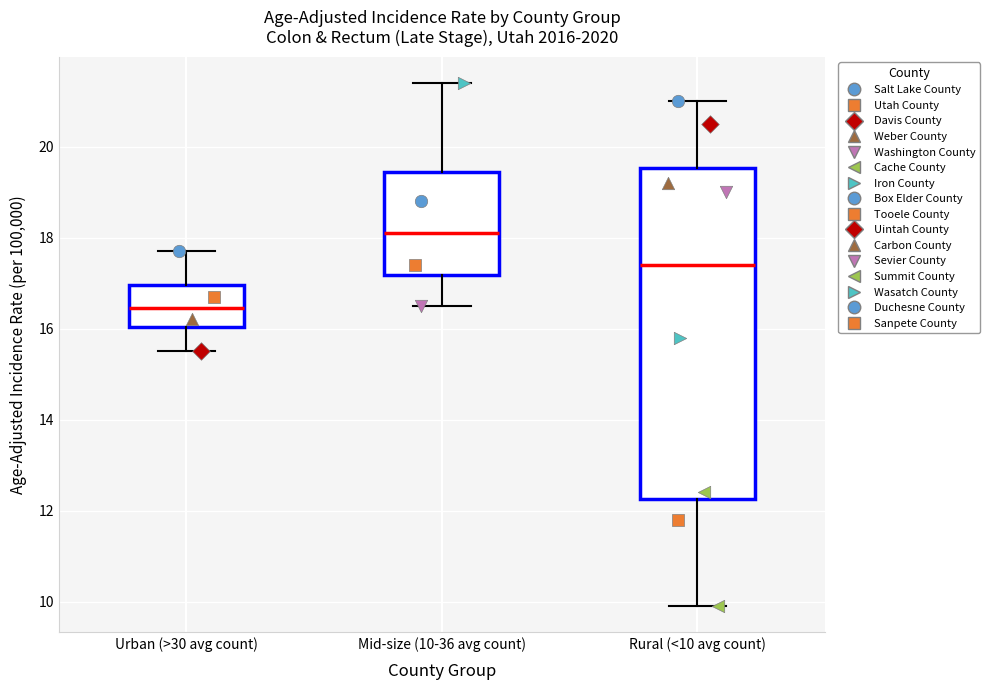

Reading left to right, transcribe this box plot: for each box, give where its median line is, the range the box spans, and where its two whiskers end, as read against the y-axis. The values are not printed on the chart, so give them approximately, as read against the axis.

Urban (>30 avg count): median 16.4, box 16.0 to 17.0, whiskers 15.6 to 17.8
Mid-size (10-36 avg count): median 18.2, box 17.2 to 19.4, whiskers 16.6 to 21.4
Rural (<10 avg count): median 17.4, box 12.2 to 19.6, whiskers 10.0 to 21.0